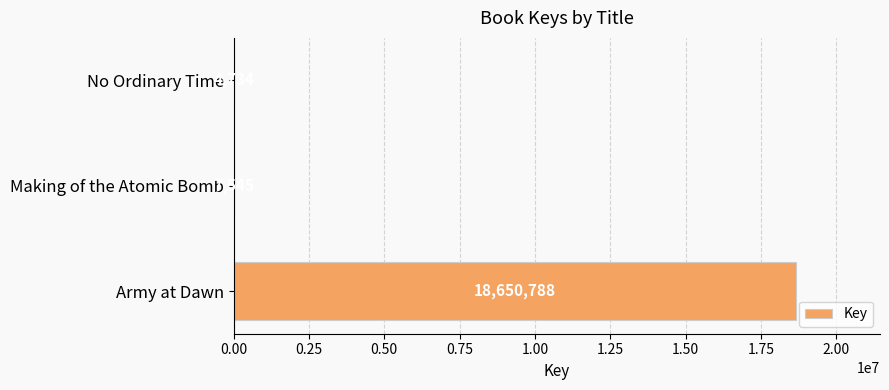

Is it true that the value at No Ordinary Time is 4734?

True